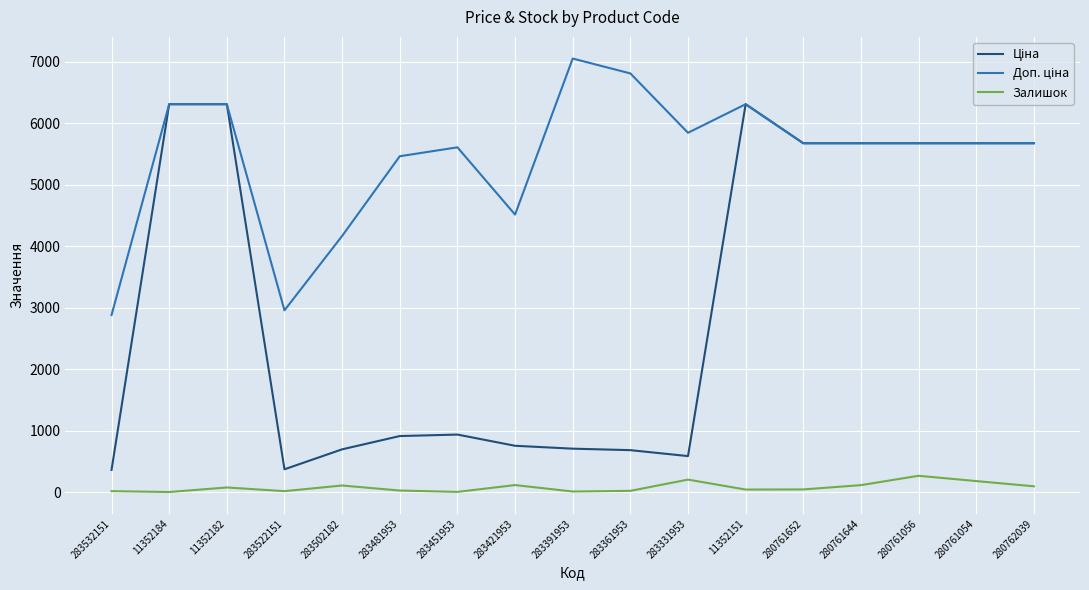

What is the maximum value for Залишок?

264.0